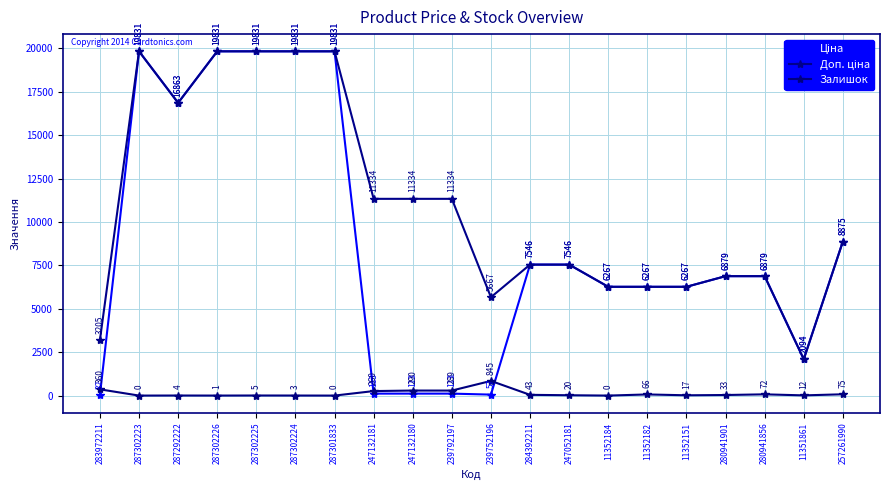

How many distinct data groups are displayed?

3